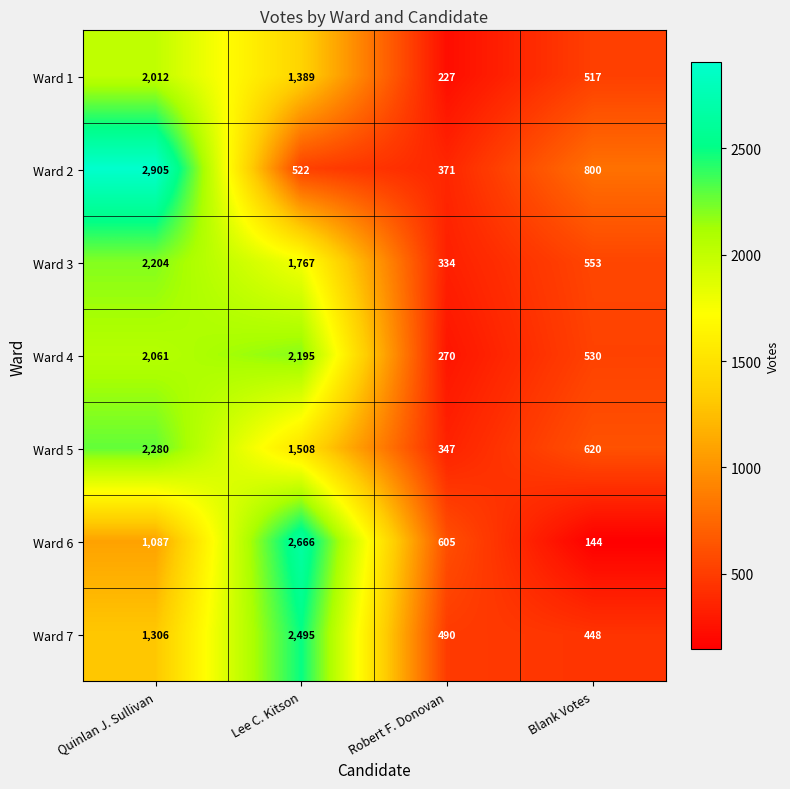

Reading left to right, transcribe all the data shown in this chart.

Ward 1: Quinlan J. Sullivan=2012	Lee C. Kitson=1389	Robert F. Donovan=227	Blank Votes=517
Ward 2: Quinlan J. Sullivan=2905	Lee C. Kitson=522	Robert F. Donovan=371	Blank Votes=800
Ward 3: Quinlan J. Sullivan=2204	Lee C. Kitson=1767	Robert F. Donovan=334	Blank Votes=553
Ward 4: Quinlan J. Sullivan=2061	Lee C. Kitson=2195	Robert F. Donovan=270	Blank Votes=530
Ward 5: Quinlan J. Sullivan=2280	Lee C. Kitson=1508	Robert F. Donovan=347	Blank Votes=620
Ward 6: Quinlan J. Sullivan=1087	Lee C. Kitson=2666	Robert F. Donovan=605	Blank Votes=144
Ward 7: Quinlan J. Sullivan=1306	Lee C. Kitson=2495	Robert F. Donovan=490	Blank Votes=448